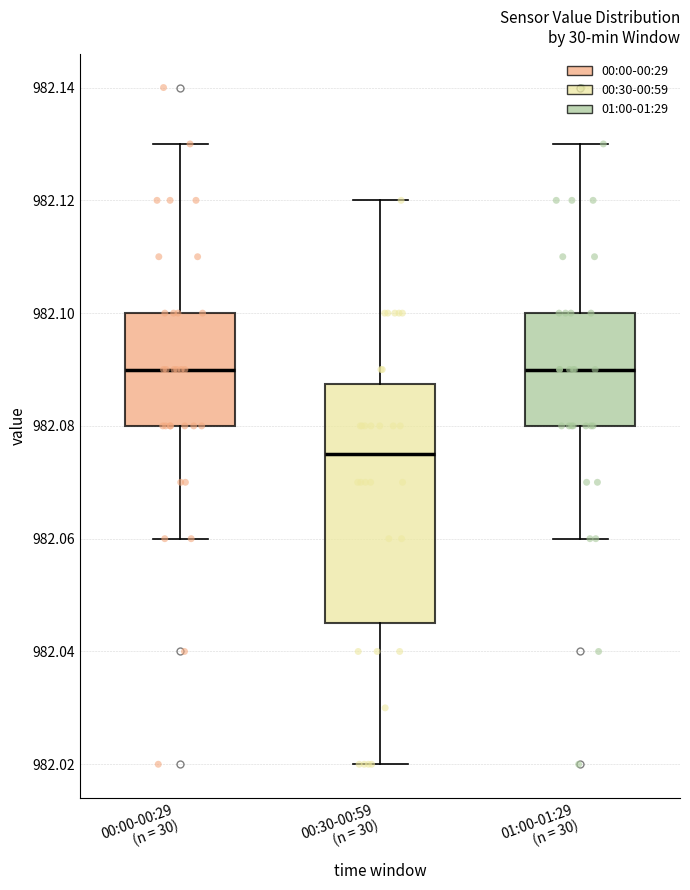

Reading left to right, transcribe this box plot: for each box, give where its median line is, the range the box spans, and where its two whiskers end, as read against the y-axis. The values are not printed on the chart, so give them approximately, as read against the axis.

00:00-00:29 (n = 30): median 982.090, box 982.080 to 982.100, whiskers 982.060 to 982.130
00:30-00:59 (n = 30): median 982.076, box 982.046 to 982.088, whiskers 982.020 to 982.120
01:00-01:29 (n = 30): median 982.090, box 982.080 to 982.100, whiskers 982.060 to 982.130